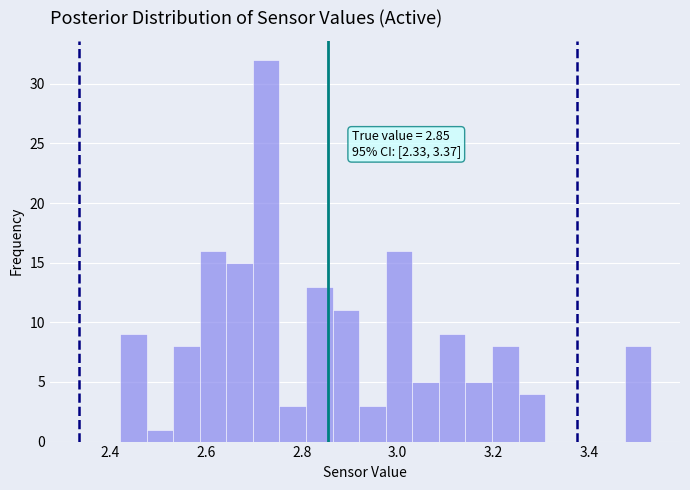

Around what value on the x-axis is the tallest bar? Give the approximate position of its centre, as read against the axis.

2.72